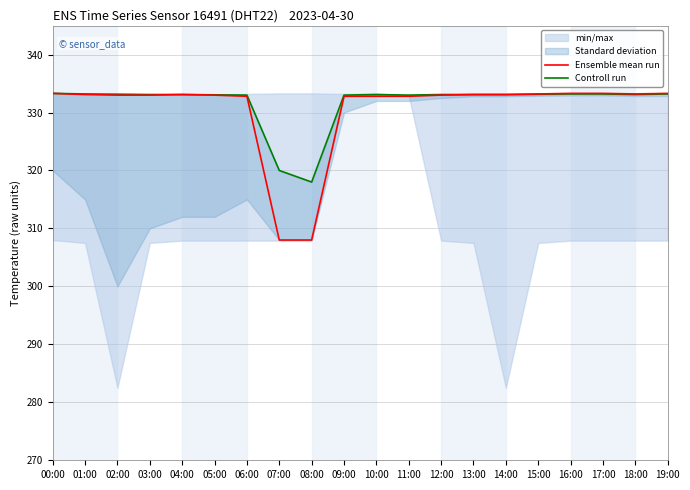

How many categories are shown in the chart?

20